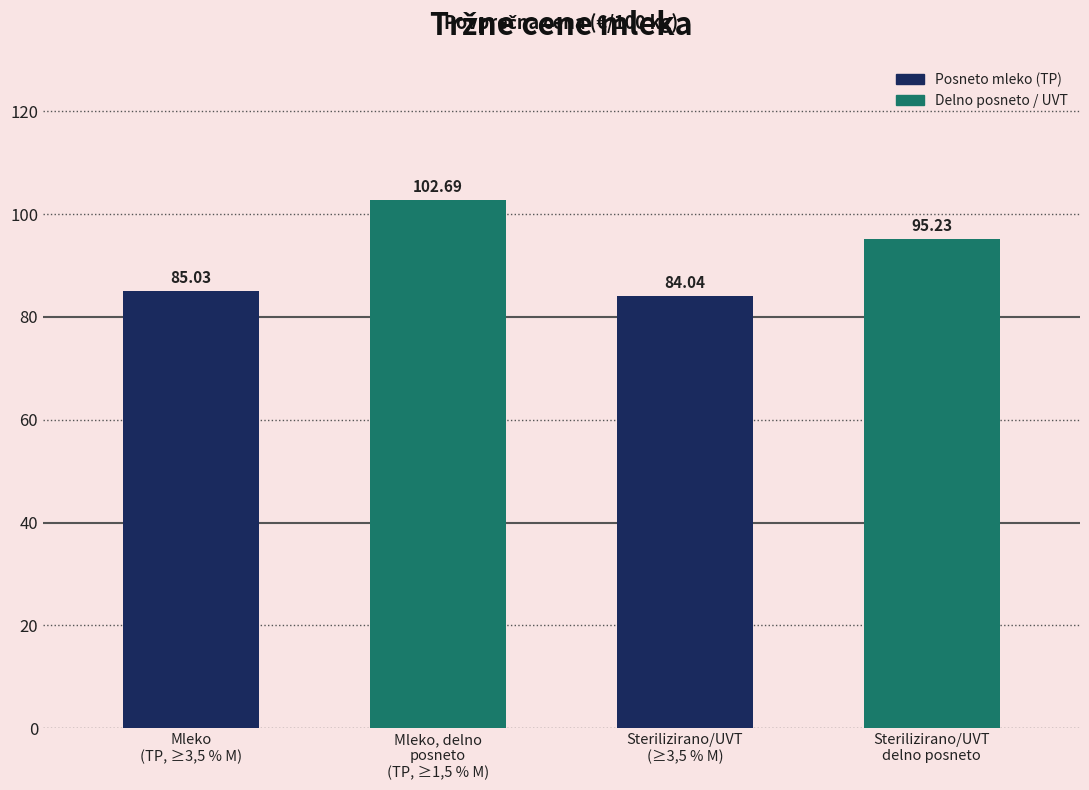

What is the smallest value displayed?

84.0